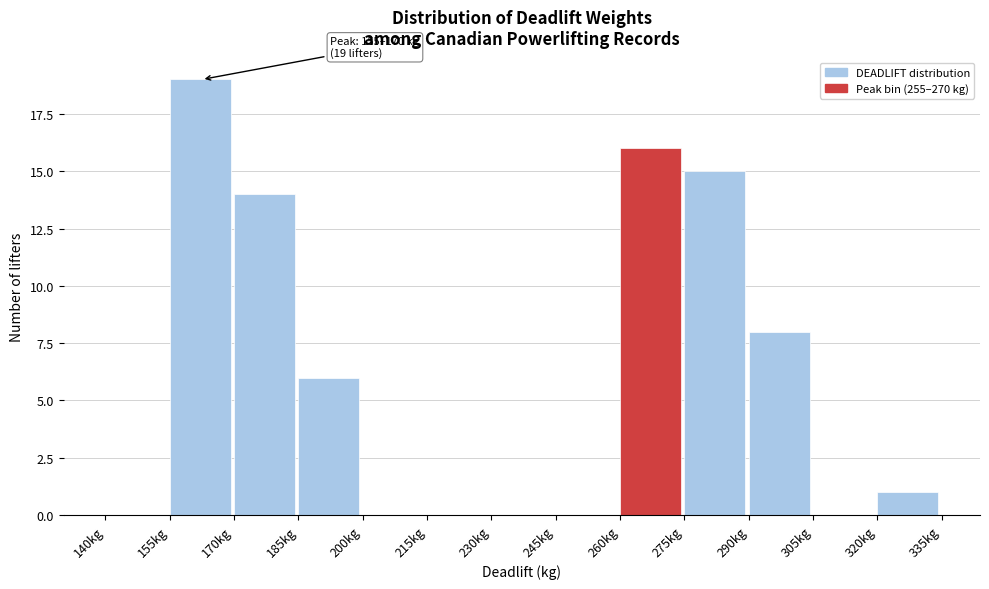

Which range on the x-axis has the tallest bar?

155 to 170